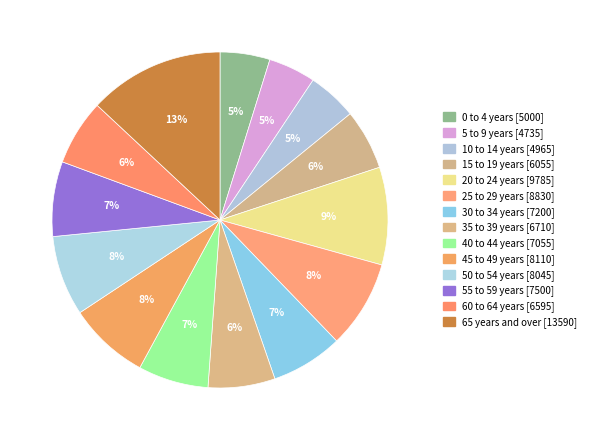

How many slices are in this pie chart?

14